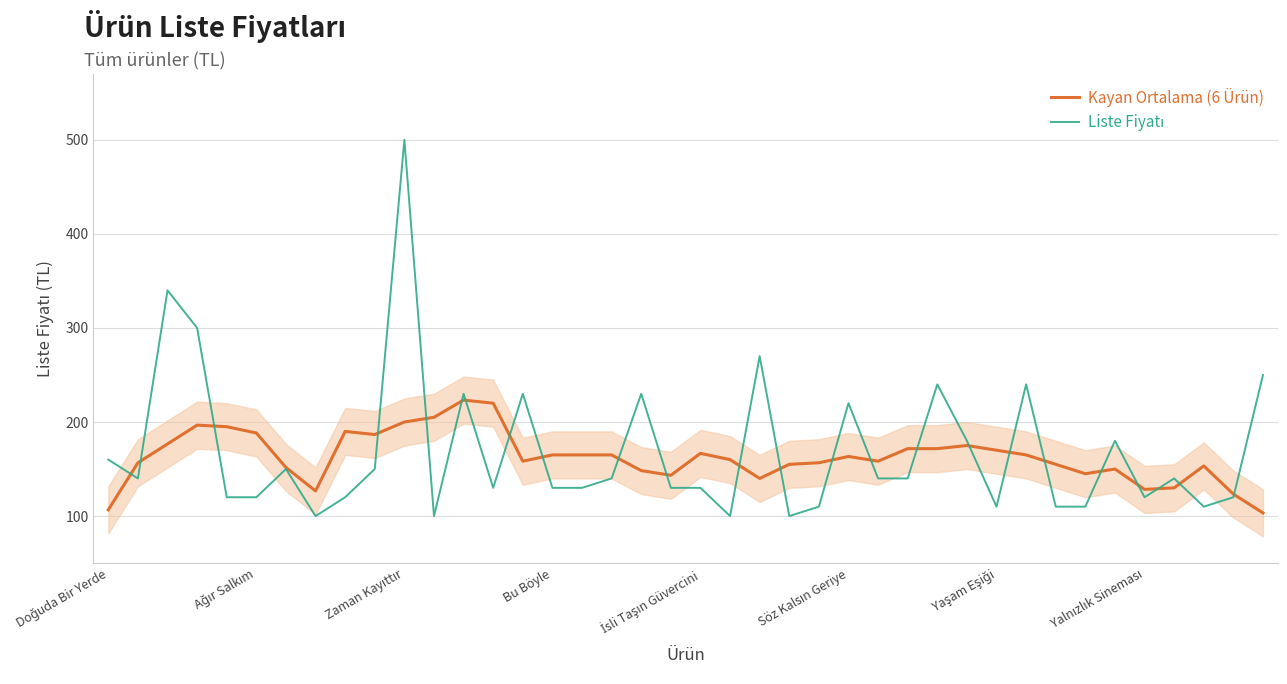

What is the difference between the highest and lowest values at Yalnızlık Sineması?

26.7